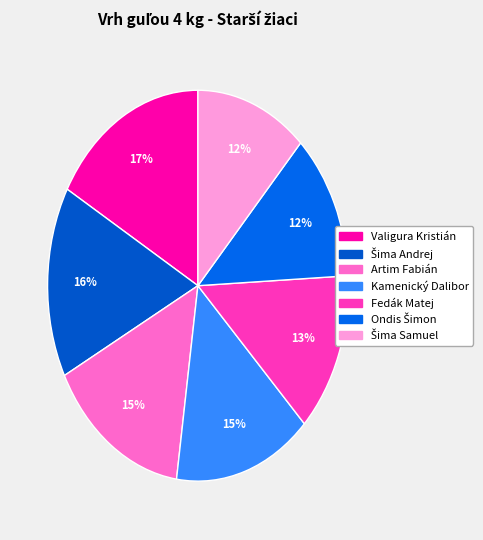

Is there a majority slice in this chart?

No